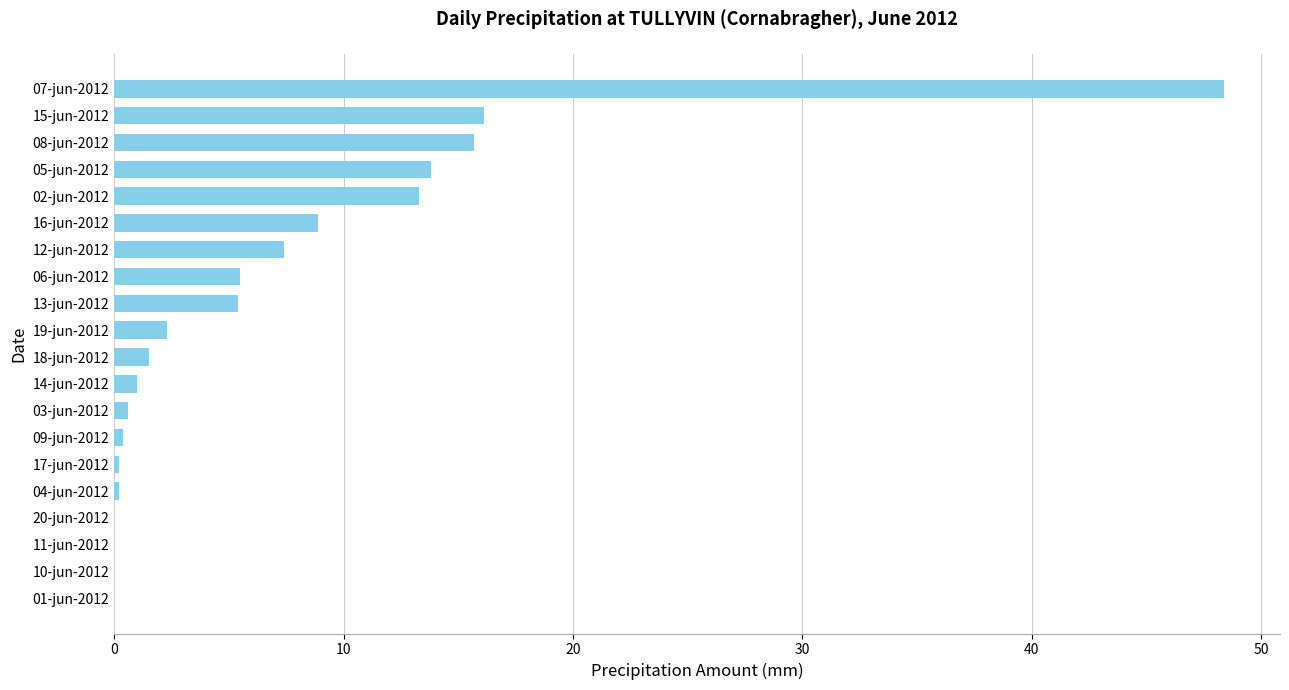

The value at 11-jun-2012 is 0.0. True or false?

True